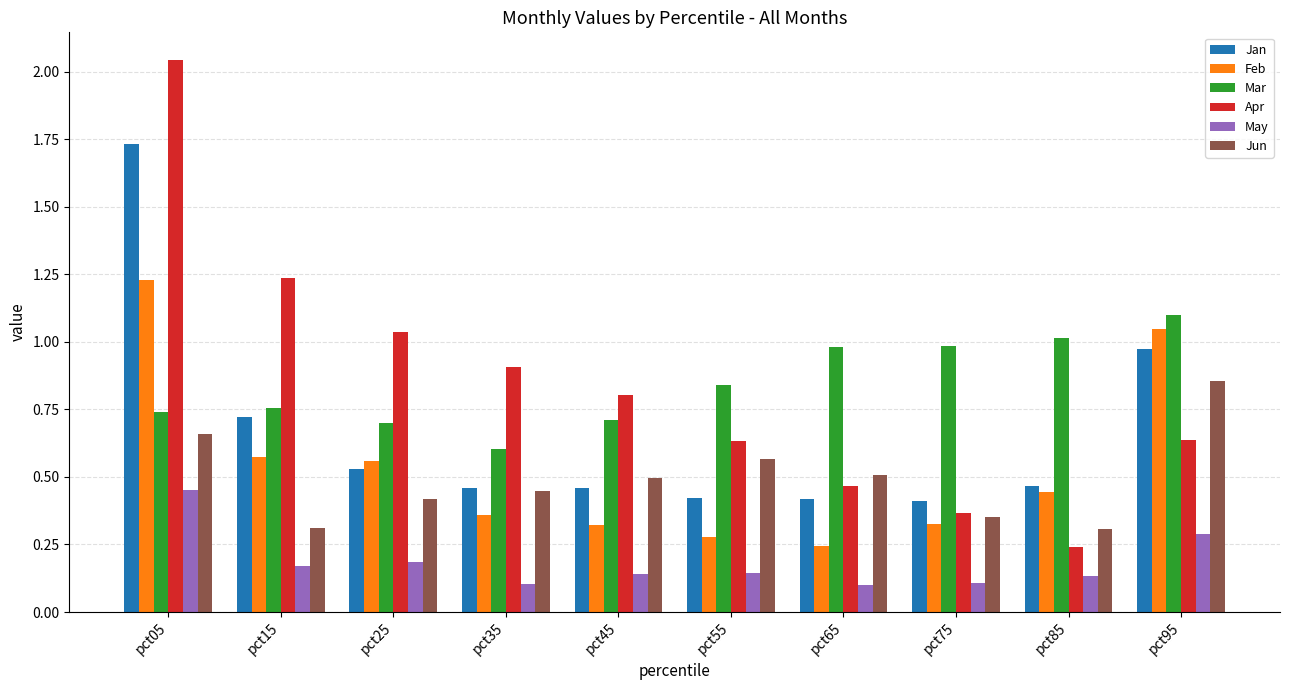

Where is Mar nearest to the value 0?

pct35